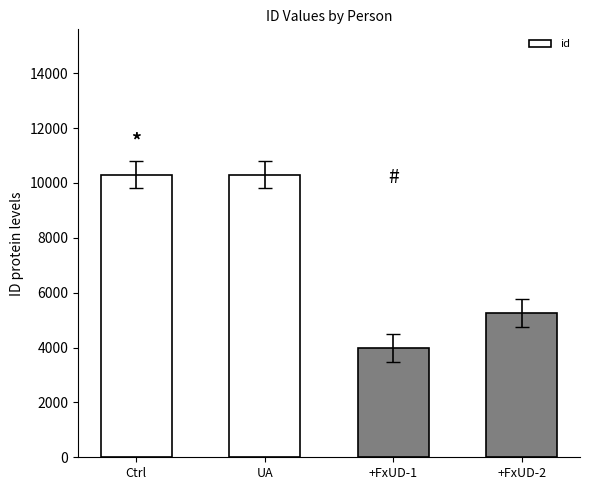

Where is the data nearest to the value 7145?

+FxUD-2